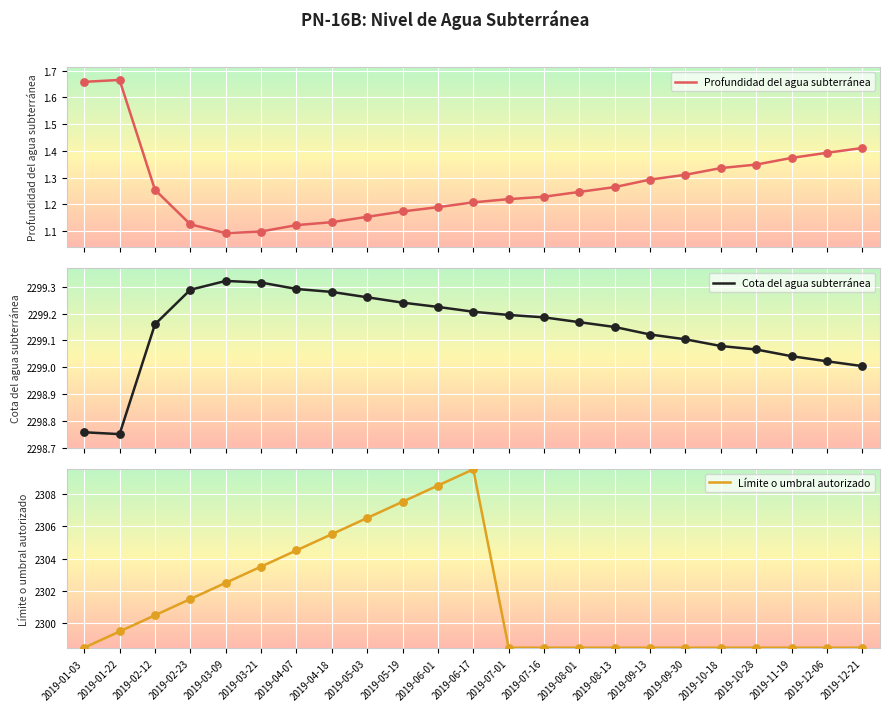

Which series has the widest spread of Y values?

Límite o umbral autorizado